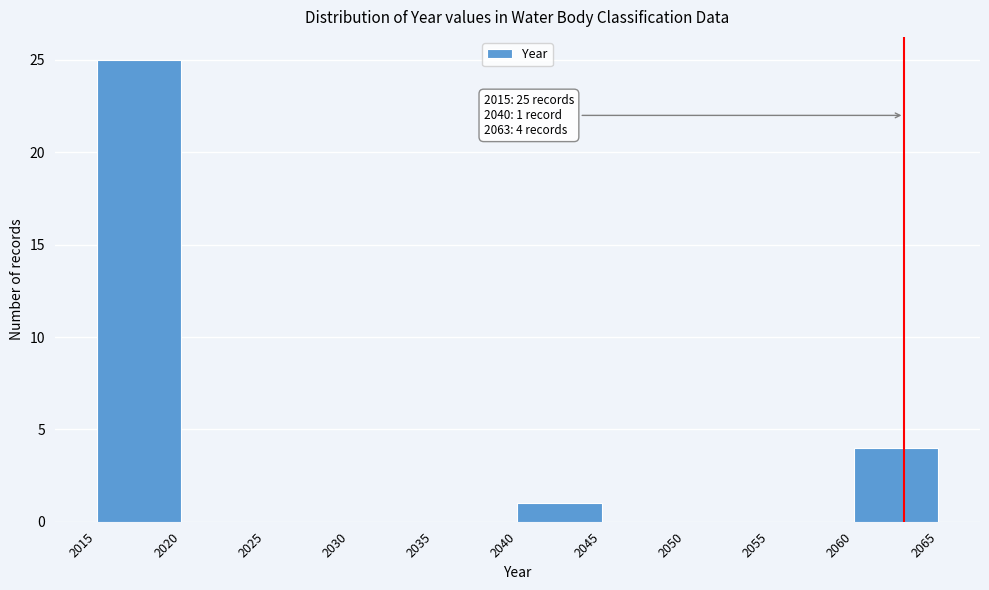

Over which range of the x-axis is the bar tallest?

2015 to 2020